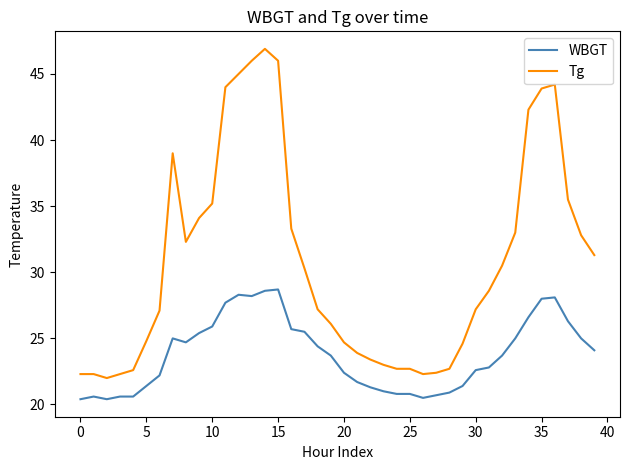

True or false: WBGT and Tg intersect in this chart.

False